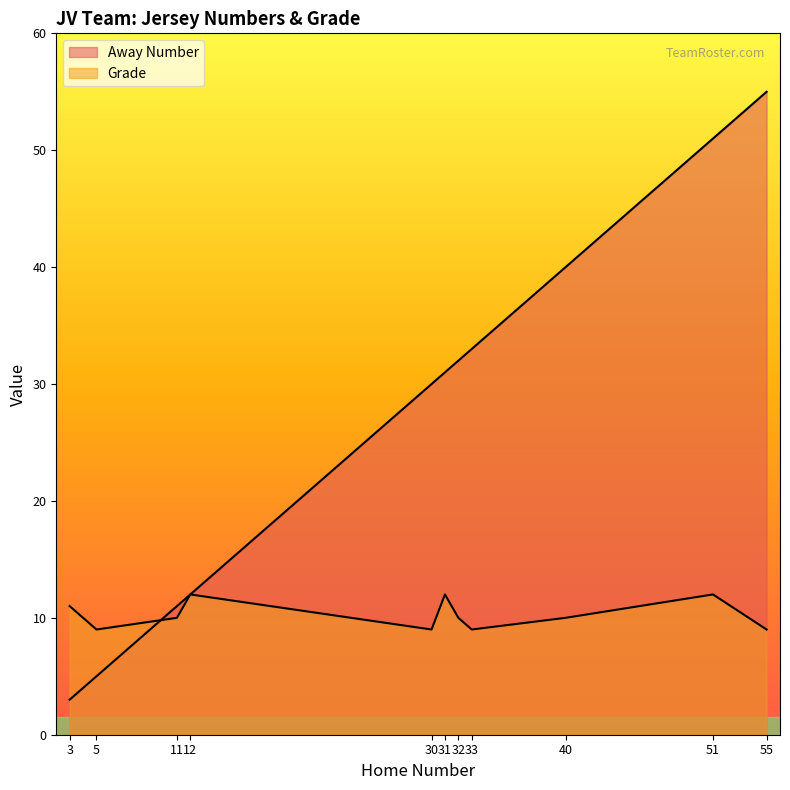

Which label corresponds to the smallest value in the chart?

3